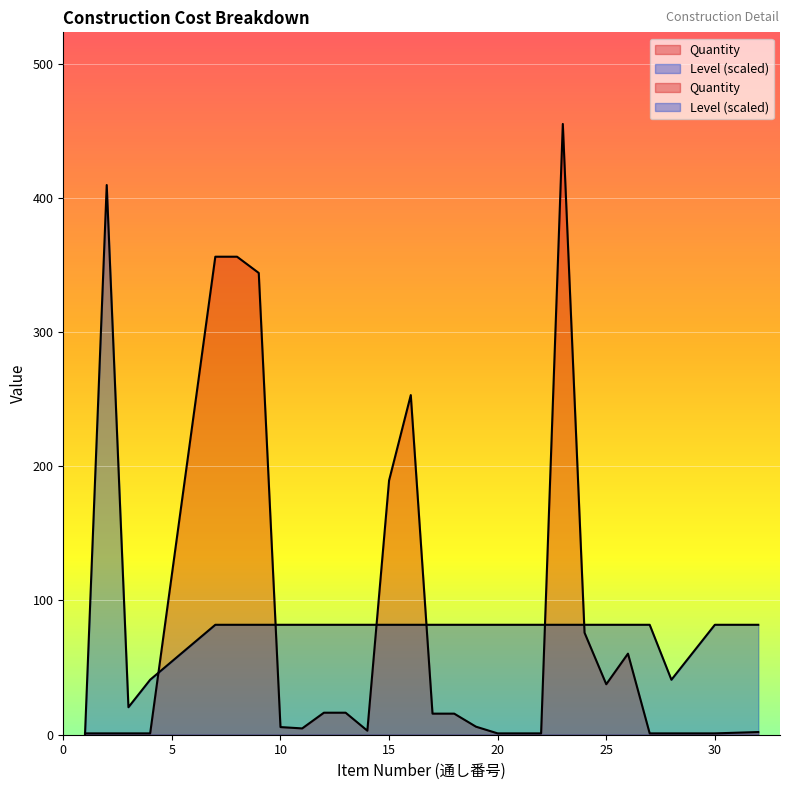

True or false: Quantity has a value of 1.7 at 30.

False